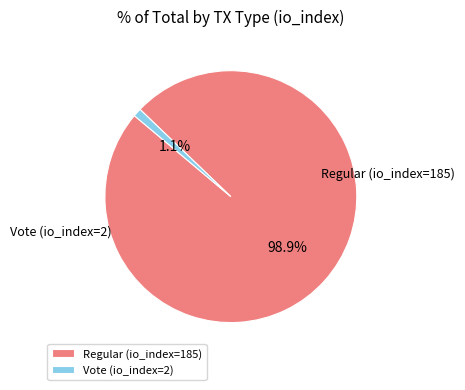

Which slice is the largest?

Regular (io_index=185)